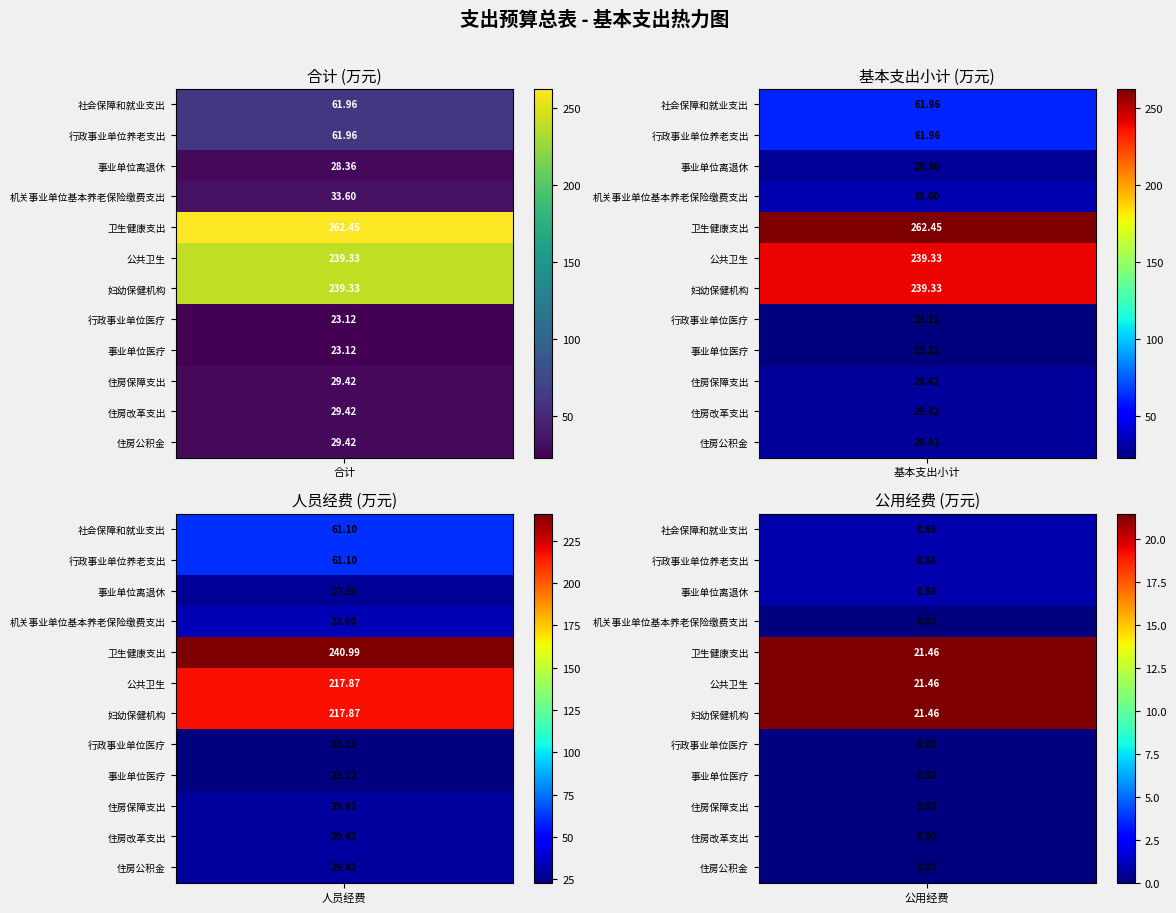

How many values in the 住房公积金 series exceed 29?

3